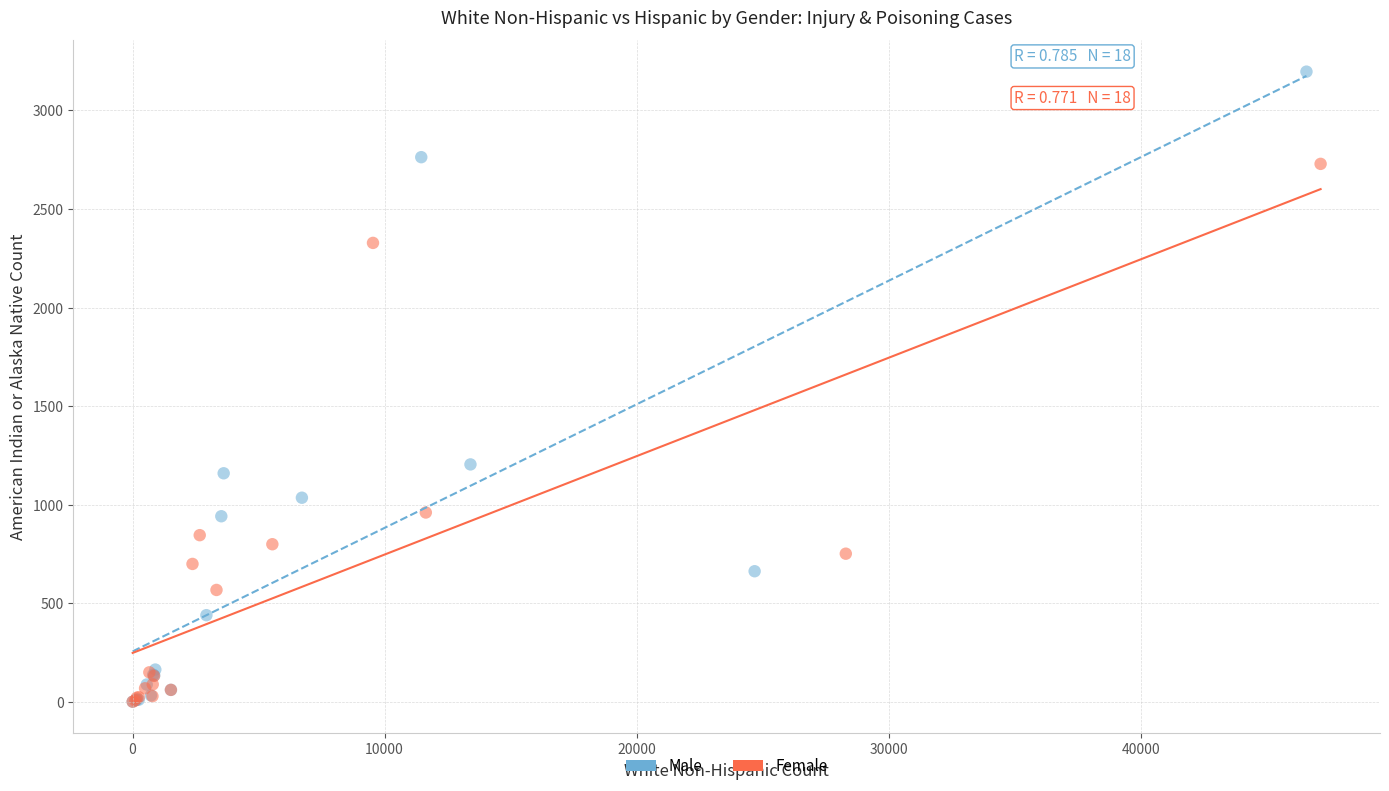

What are all the series names shown in the legend?

Male, Female